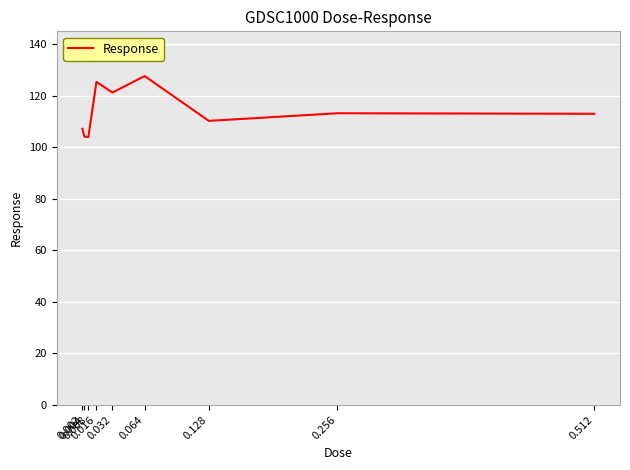

What is the difference between the maximum and minimum values?

23.6